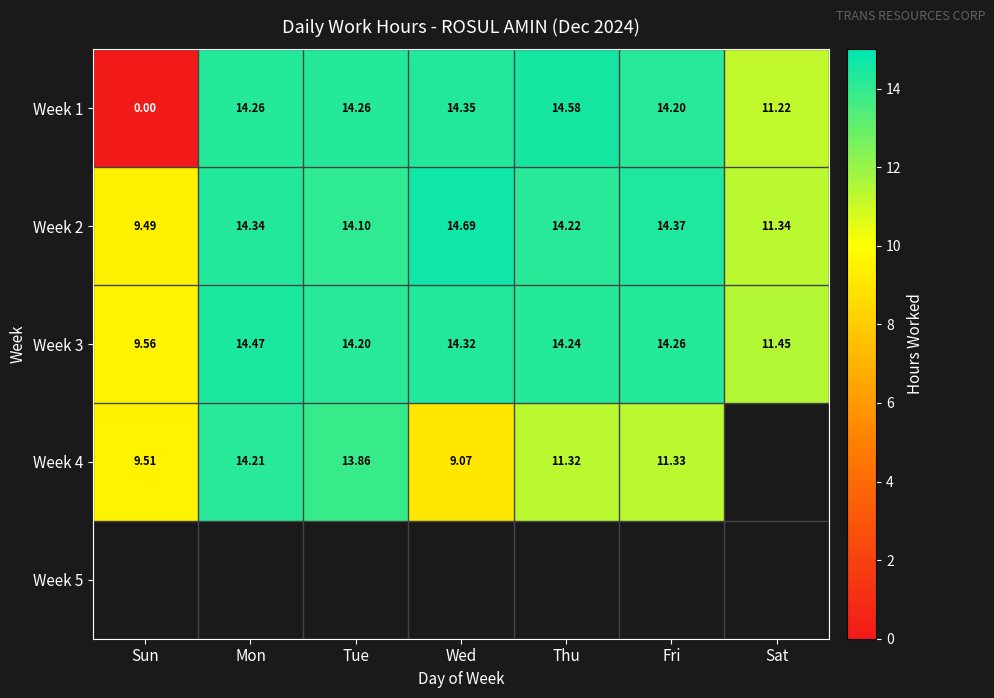

What is the greatest value displayed?

14.7